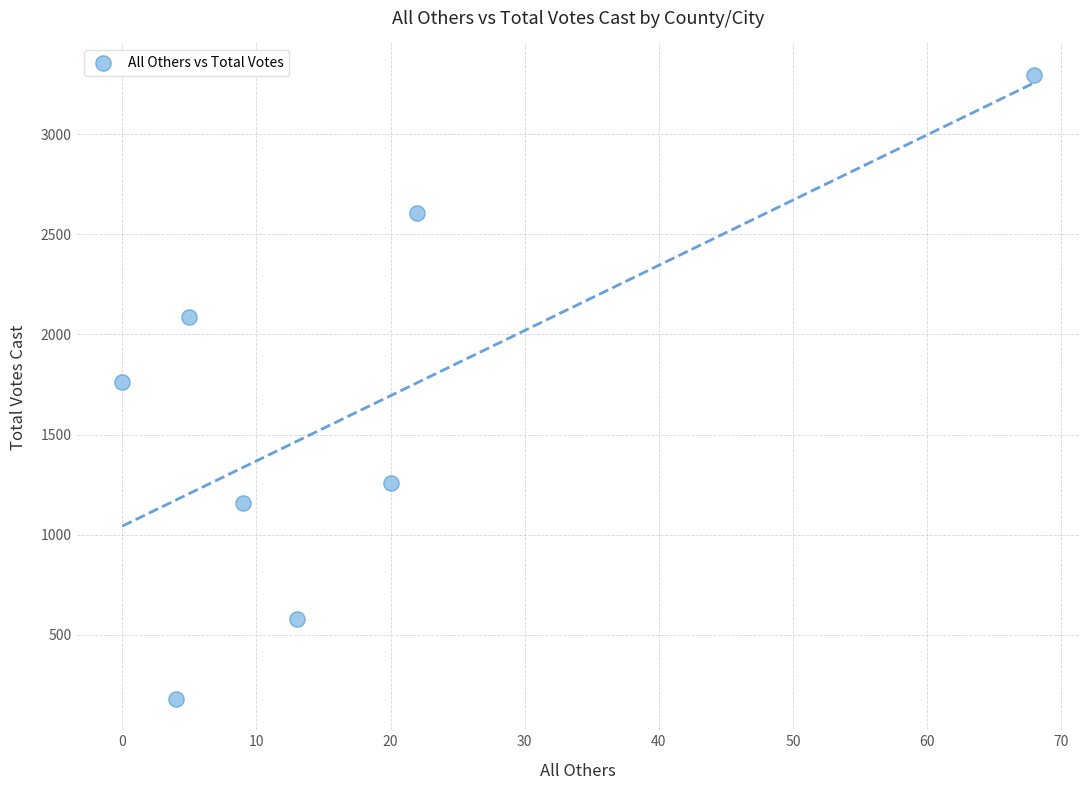

What is the range of X values (max minus min)?

68